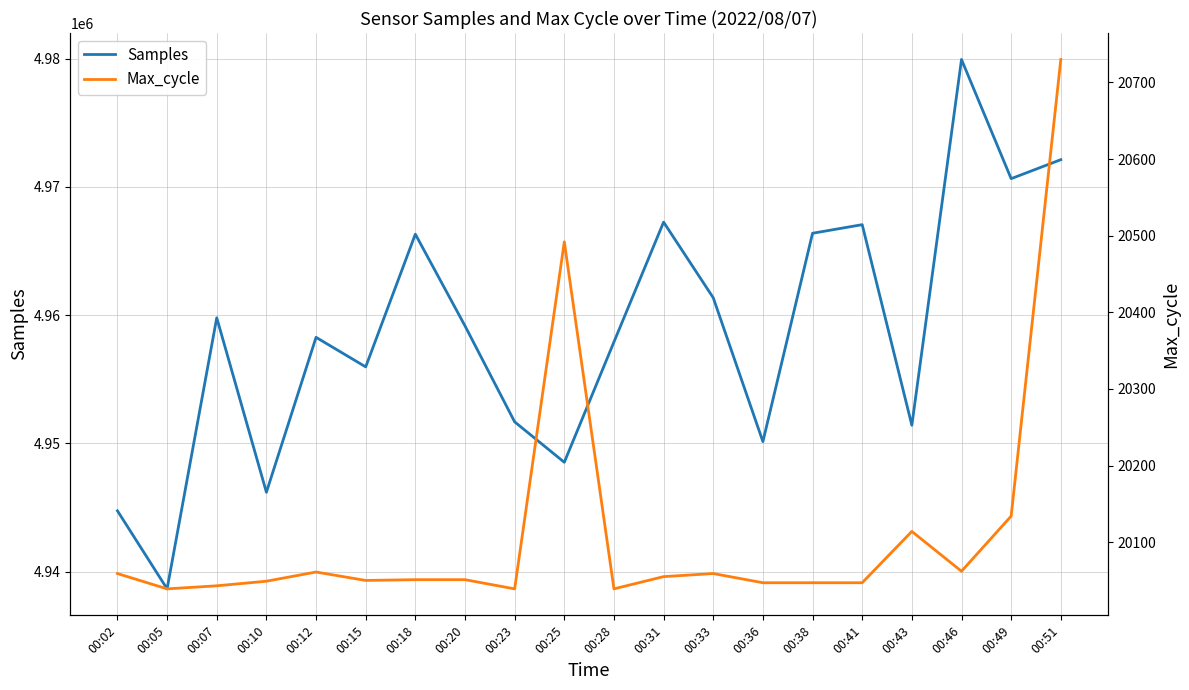

True or false: Max_cycle has more than 1 points higher than both neighbors.

True